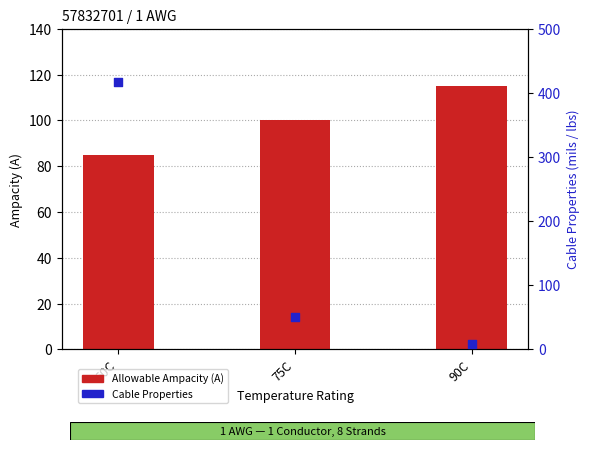

Which series reaches the maximum Y coordinate?

Cable Properties